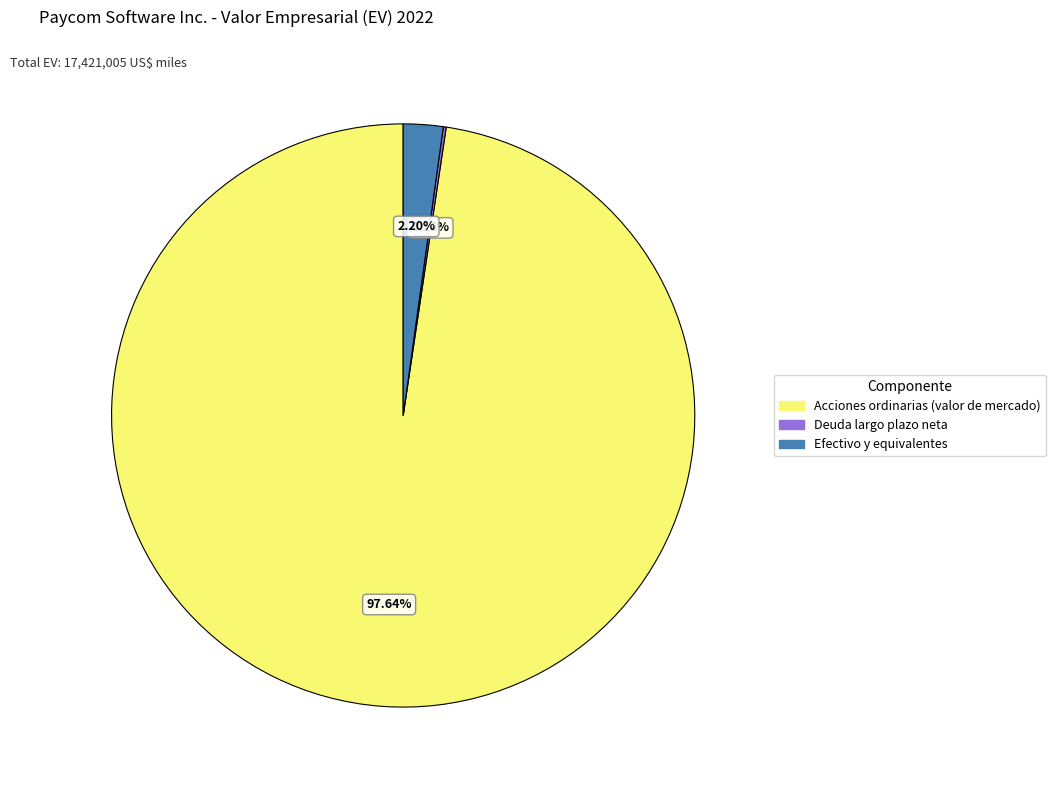

Which has a higher value, Efectivo y equivalentes or Acciones ordinarias (valor de mercado)?

Acciones ordinarias (valor de mercado)